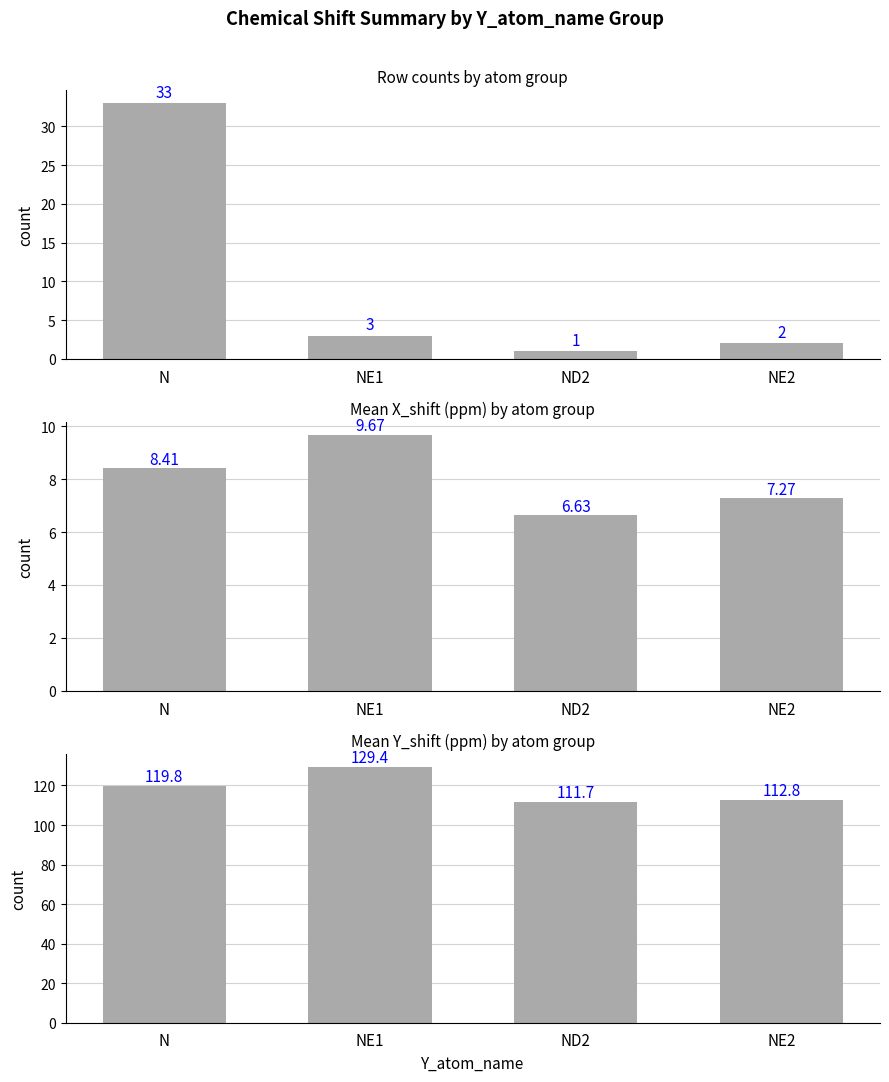

What are all the series names shown in the legend?

count, mean_X_shift, mean_Y_shift